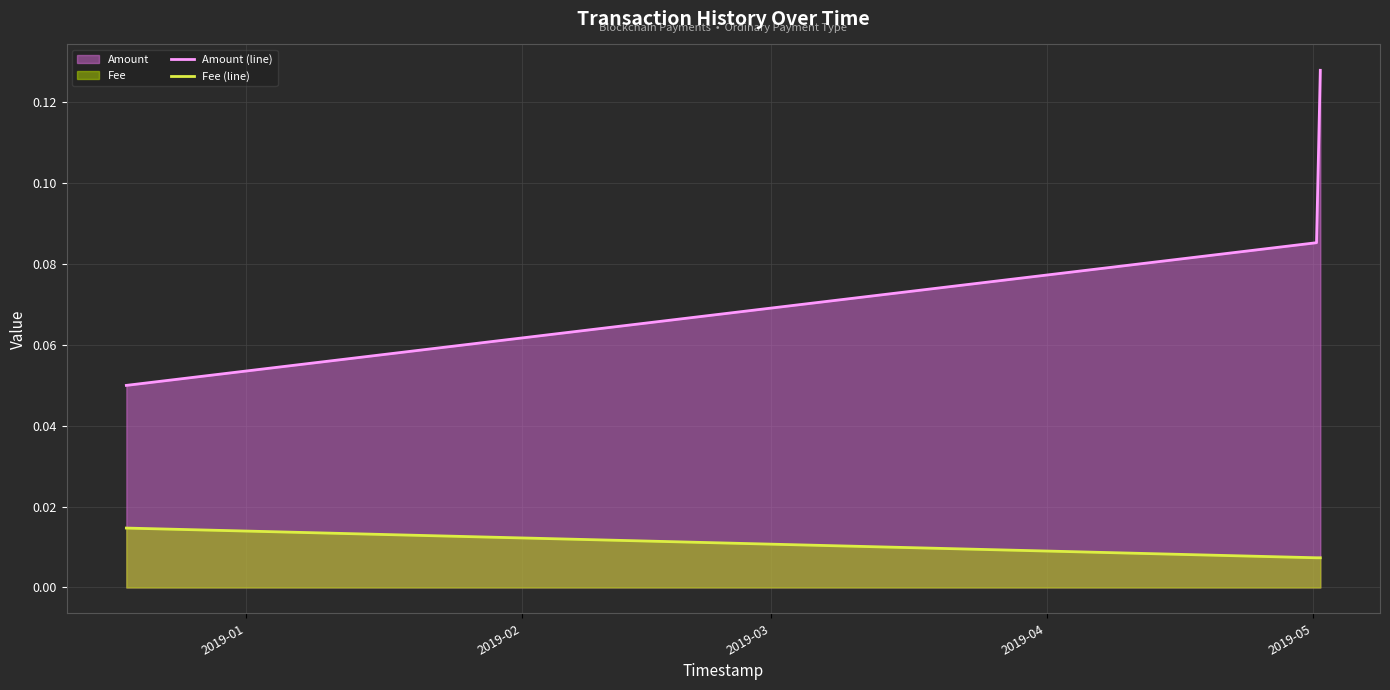

Which series has the widest spread of values?

Amount (line)